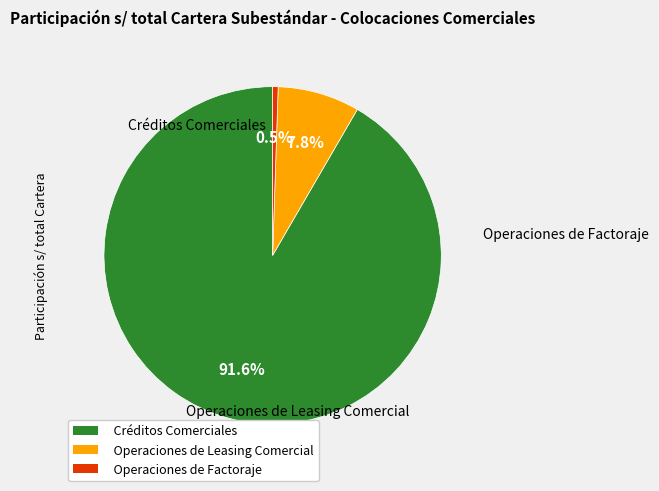

To the nearest percent, what is the average slice percentage?

33%